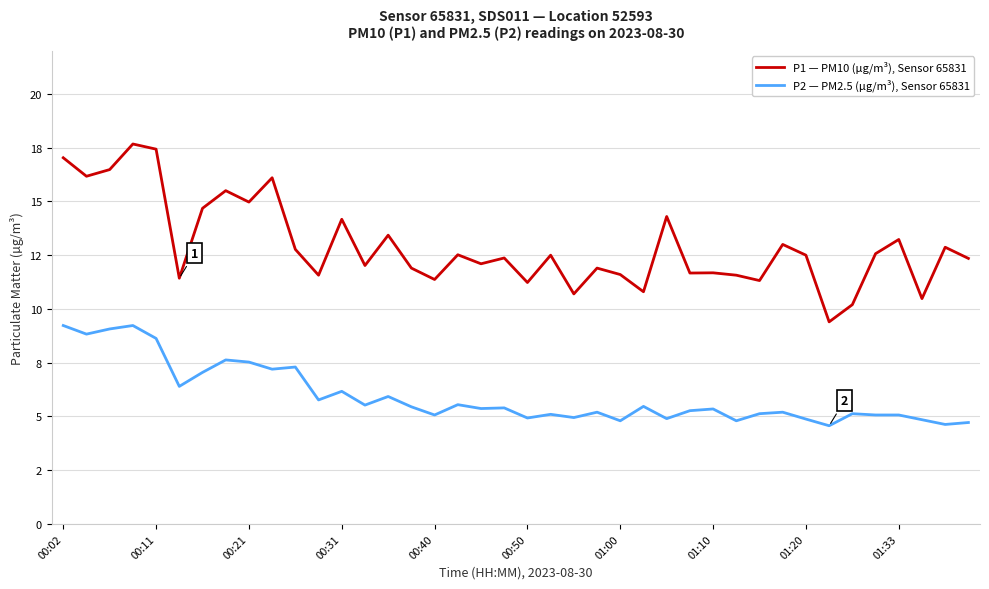

Where does the P2 — PM2.5 (µg/m³), Sensor 65831 series first go above 5?

00:02